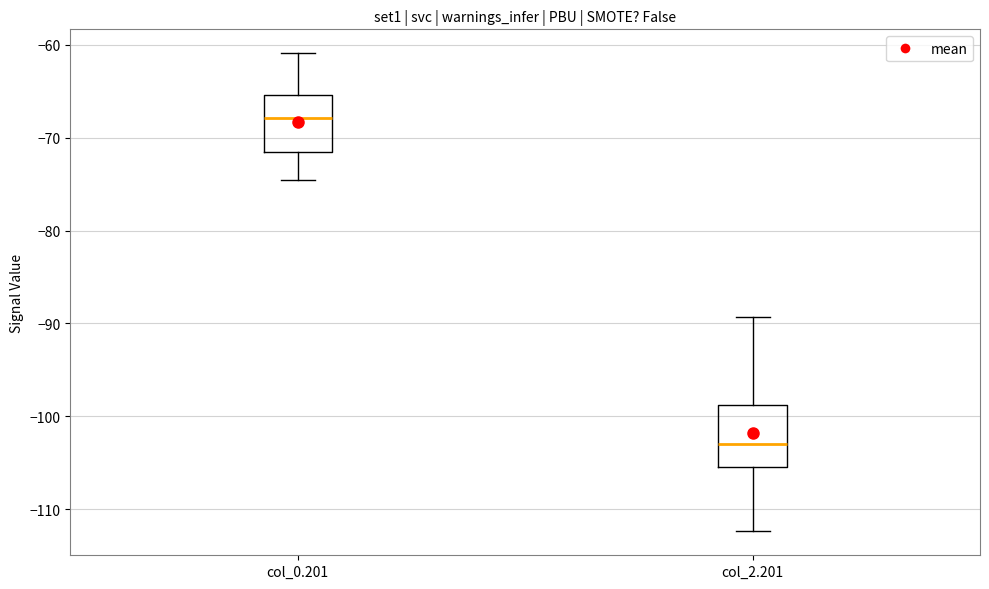

Which box has the highest median line?

col_0.201